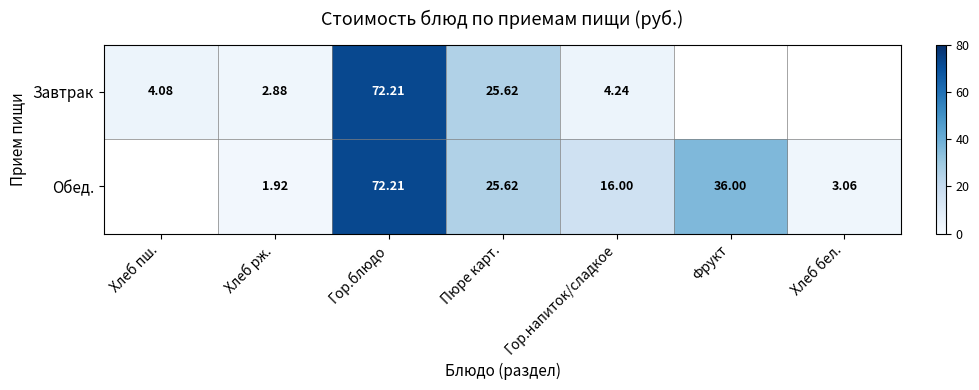

Rank the series by their average value, from lowest to highest.

Завтрак, Обед.